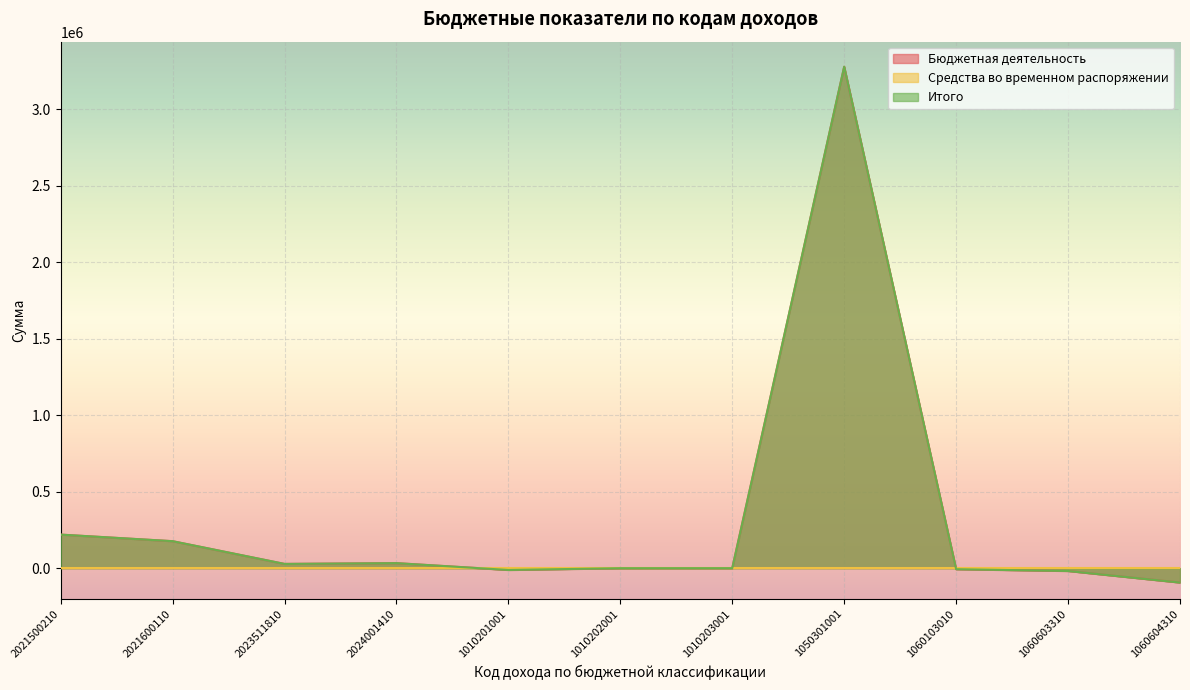

At which category is the sum across all series the highest?

1050301001